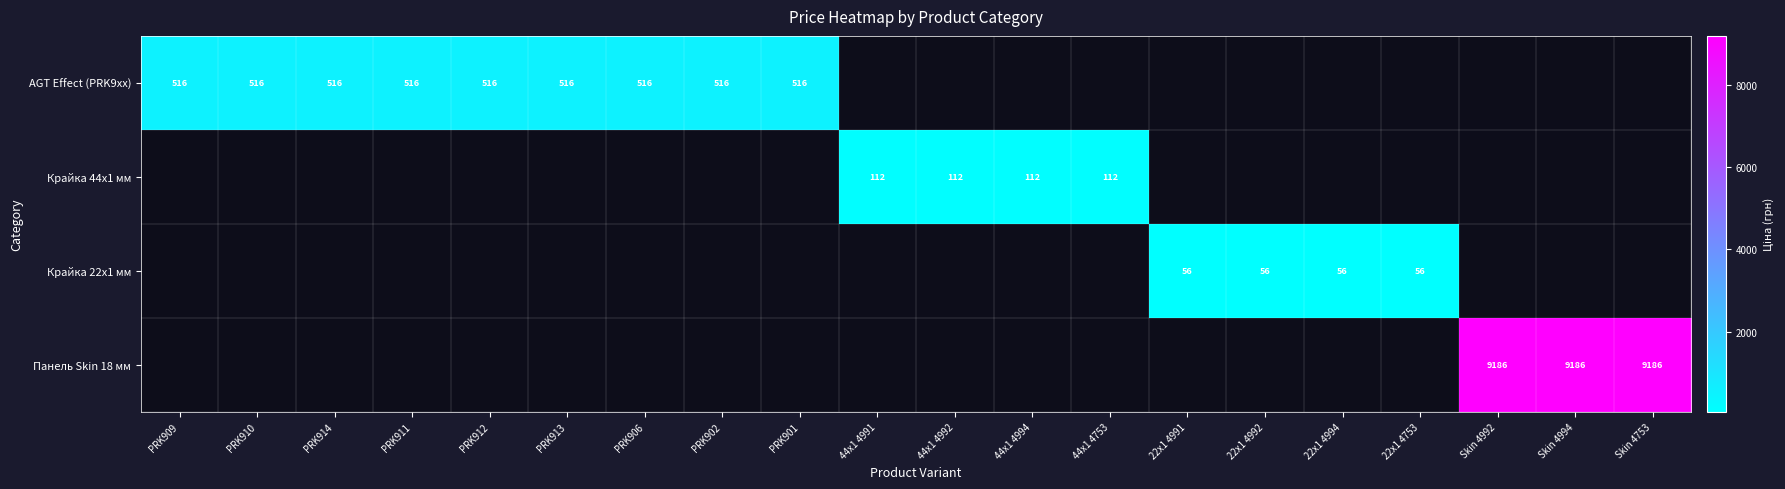

The value of Панель Skin 18 мм at Skin 4992 is 9186.0. True or false?

True